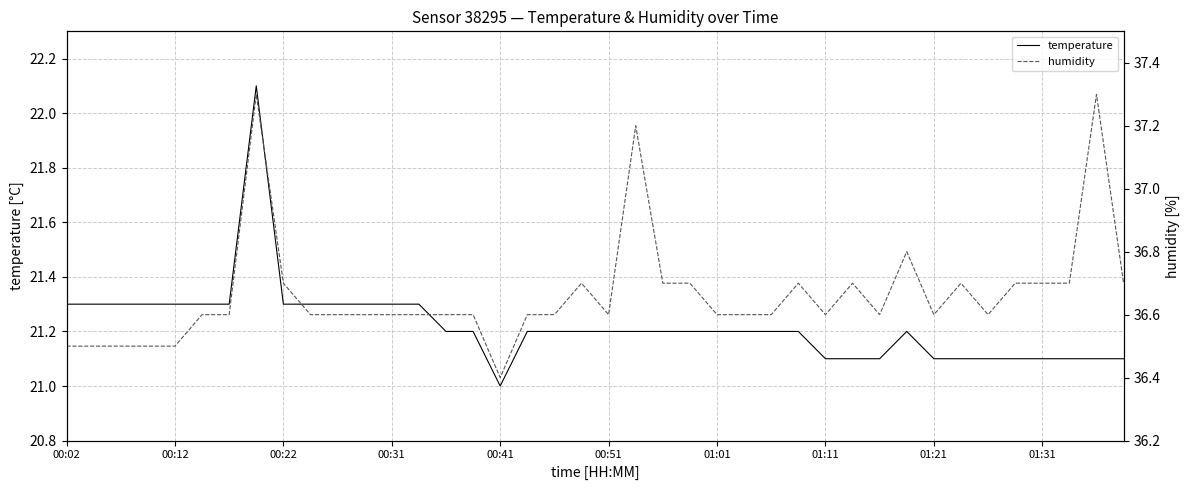

The temperature series shows 34.2 at 01:11. True or false?

False